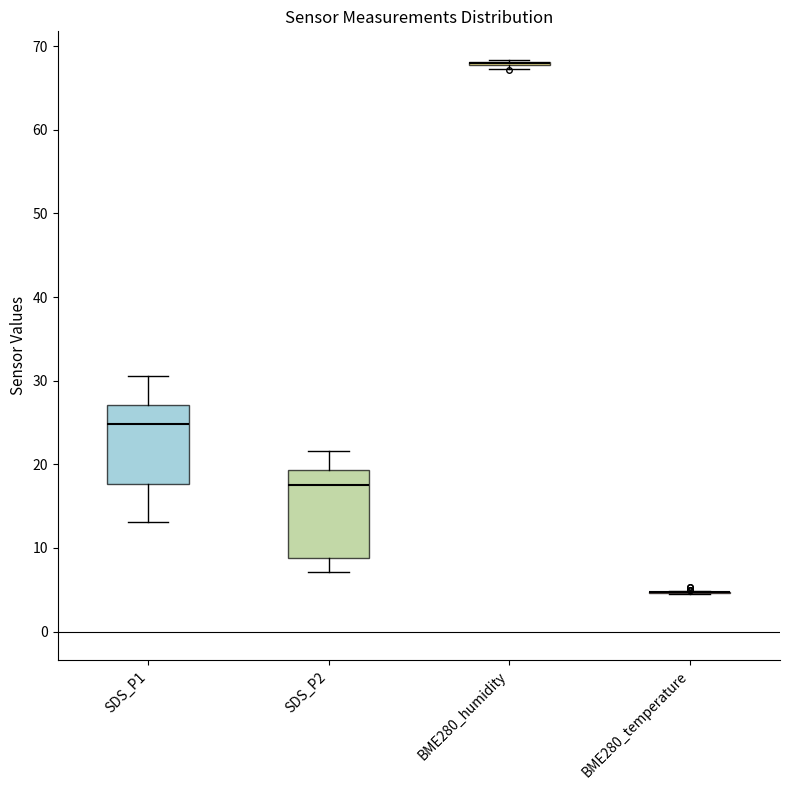

Where does the upper whisker of the box for SDS_P2 end on the y-axis? The values are not printed on the chart, so give them approximately, as read against the axis.

22